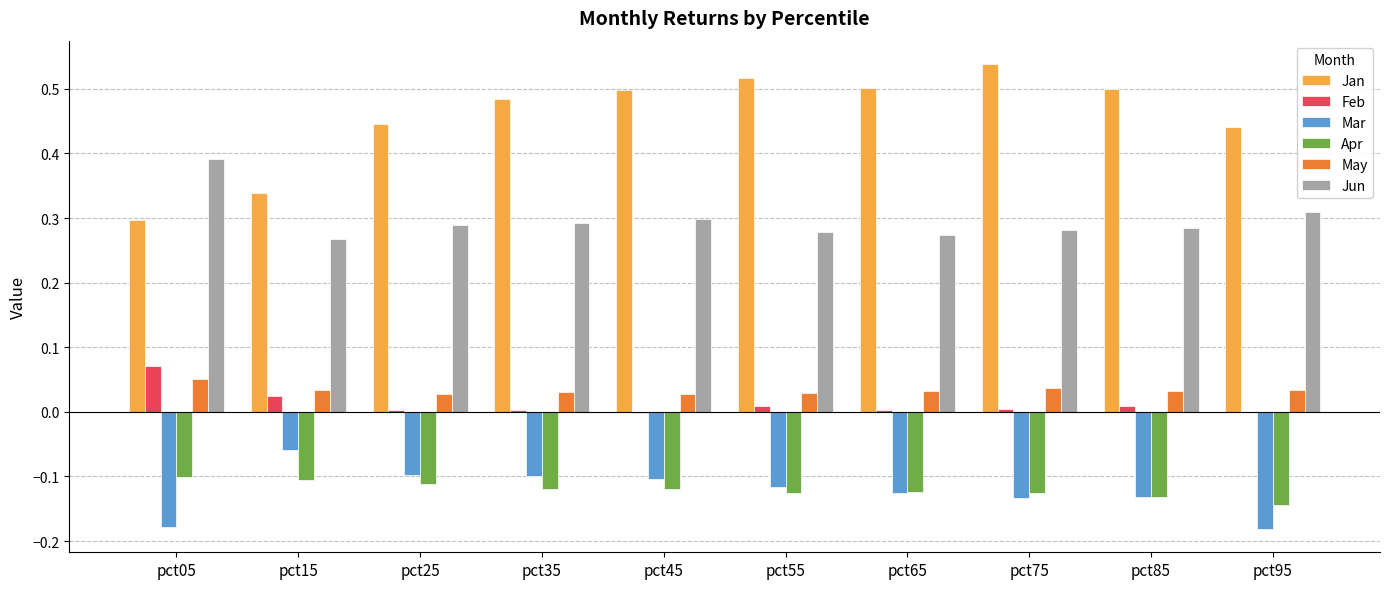

What is the sum of the Jun values at pct75 and pct55?

0.6